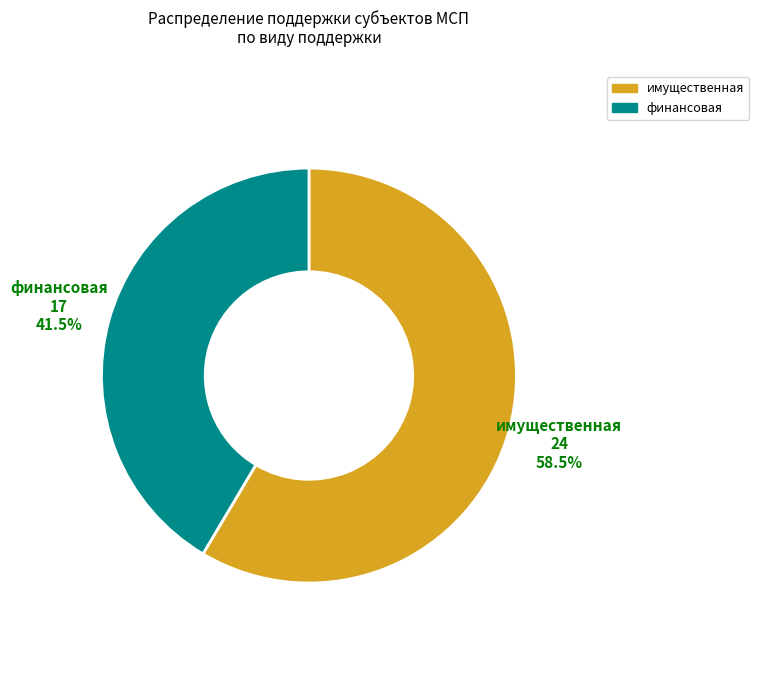

Count the number of slices in the pie.

2